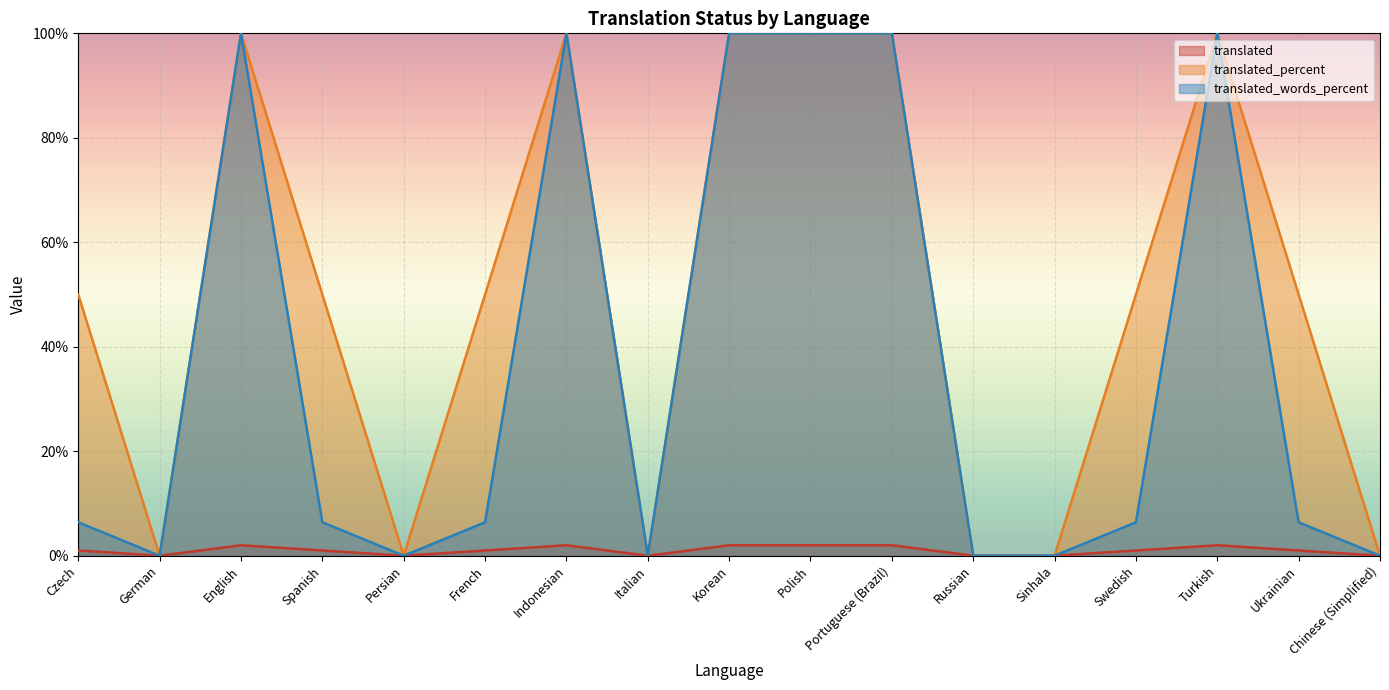

What is the total value across all series at Turkish?

202.0